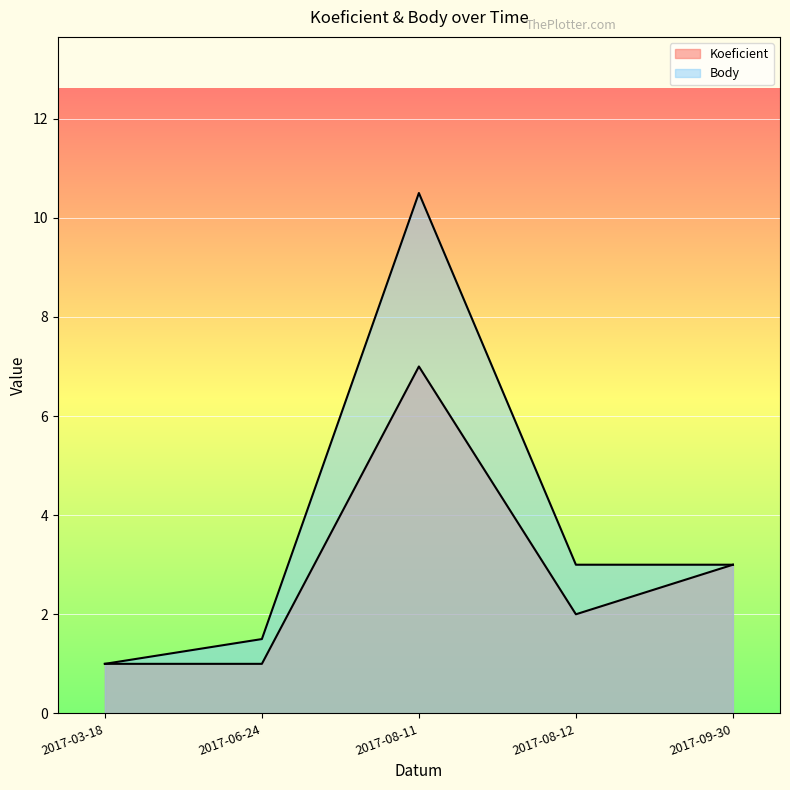

Rank the series by their maximum value, from highest to lowest.

Body, Koeficient